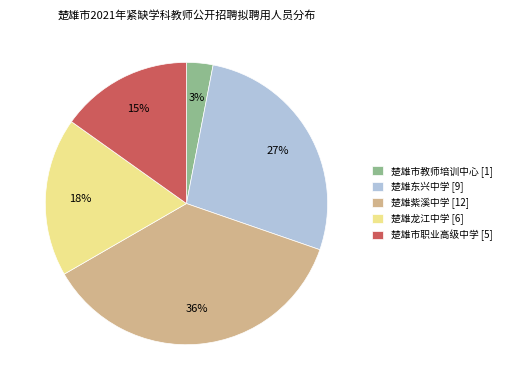

Approximately how many times larger is the value at 楚雄市职业高级中学 [5] compared to 楚雄龙江中学 [6]?

0.8